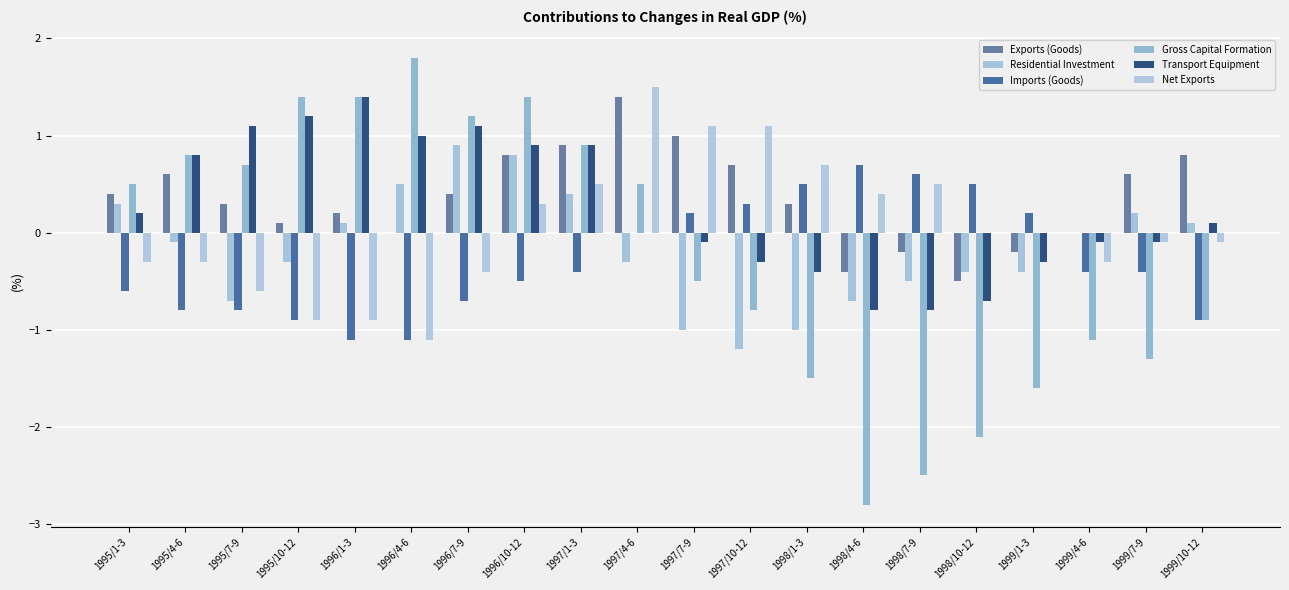

The Residential Investment series shows 0.1 at 1995/1-3. True or false?

False